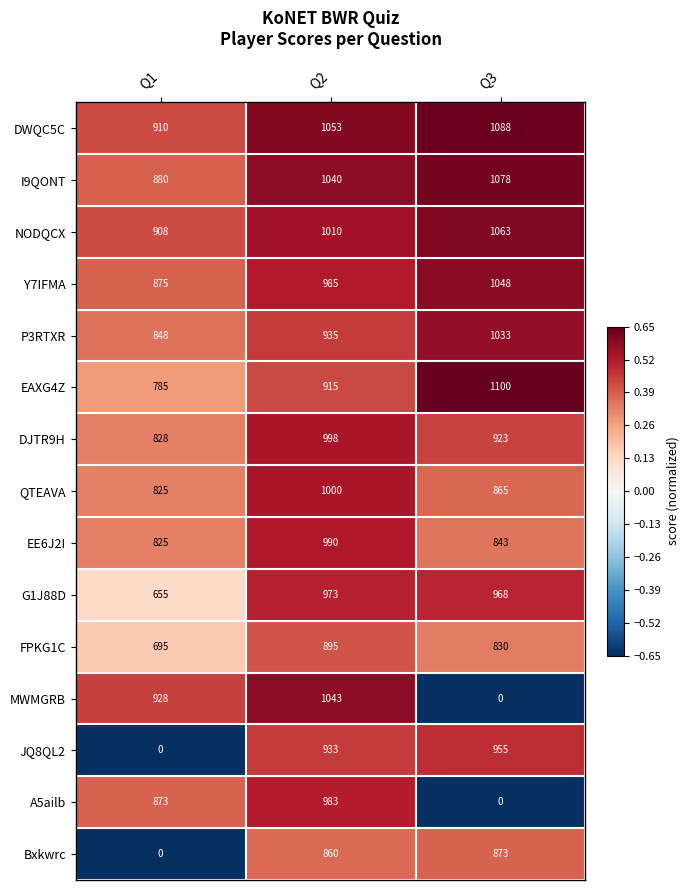

Read the Y7IFMA value at Q1, to the nearest 5.

875